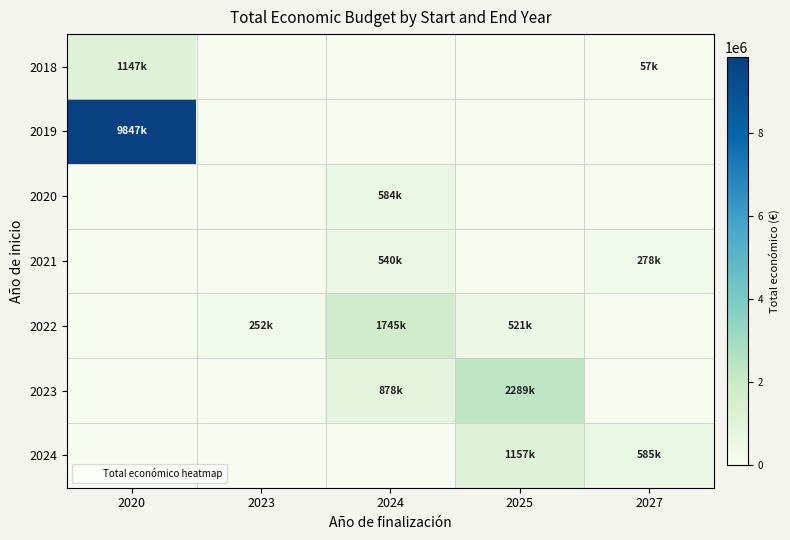

Reading left to right, list all the values displayed in this chart.

2018: 2020=1147246	2023=0	2024=0	2025=0	2027=57500
2019: 2020=9847932	2023=0	2024=0	2025=0	2027=0
2020: 2020=0	2023=0	2024=584426	2025=0	2027=0
2021: 2020=0	2023=0	2024=540934	2025=0	2027=278602
2022: 2020=0	2023=252456	2024=1745168	2025=521545	2027=0
2023: 2020=0	2023=0	2024=878937	2025=2289417	2027=0
2024: 2020=0	2023=0	2024=0	2025=1157902	2027=585914